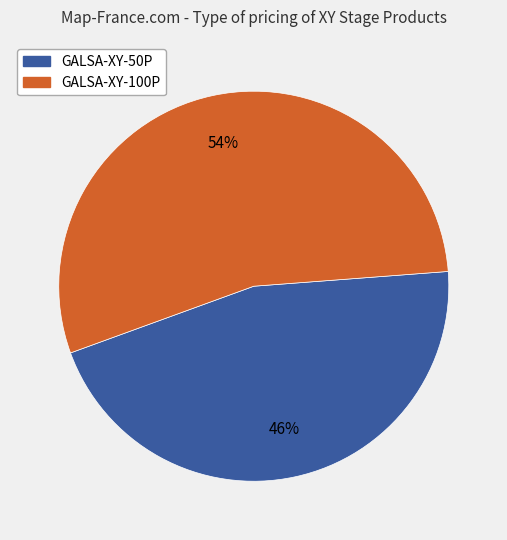

To the nearest percent, what portion does GALSA-XY-100P represent?

54%